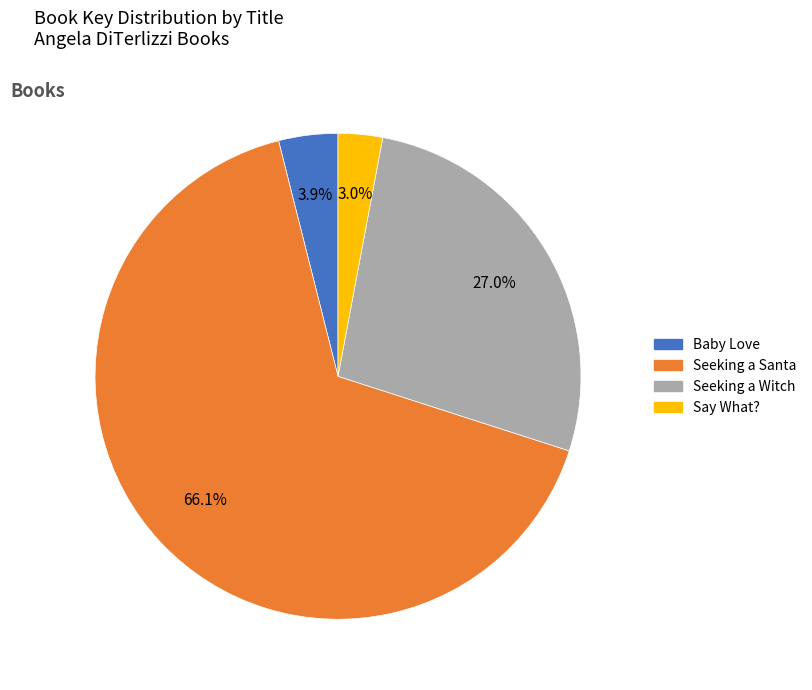

To the nearest percent, what is the average slice percentage?

25%